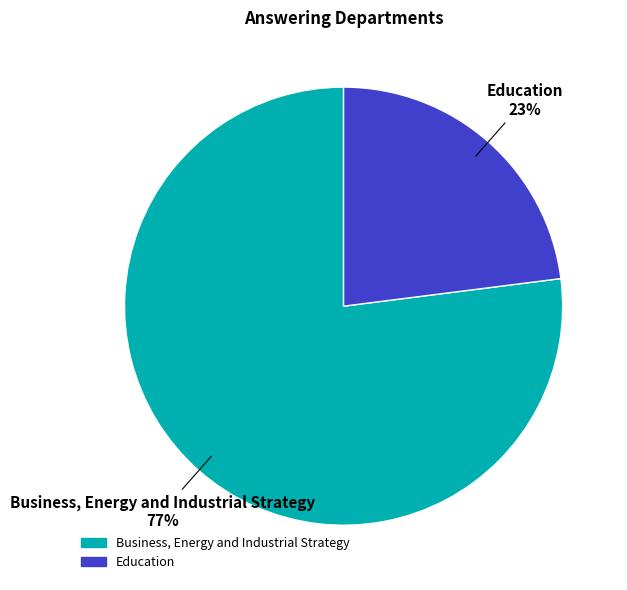

Is Education the majority of the pie?

No